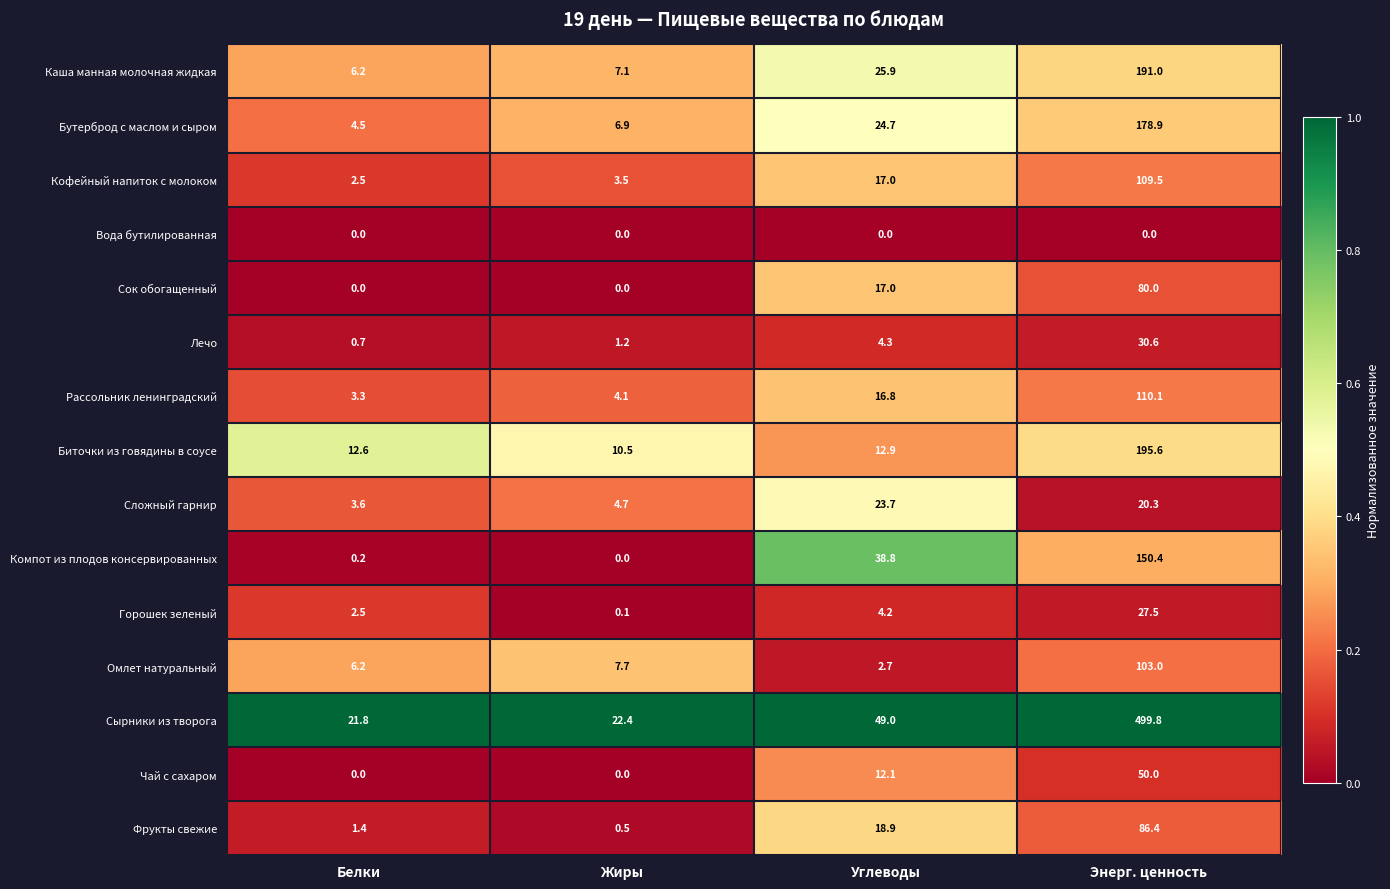

List the series in order of their peak value, lowest first.

Вода бутилированная, Сложный гарнир, Горошек зеленый, Лечо, Чай с сахаром, Сок обогащенный, Фрукты свежие, Омлет натуральный, Кофейный напиток с молоком, Рассольник ленинградский, Компот из плодов консервированных, Бутерброд с маслом и сыром, Каша манная молочная жидкая, Биточки из говядины в соусе, Сырники из творога